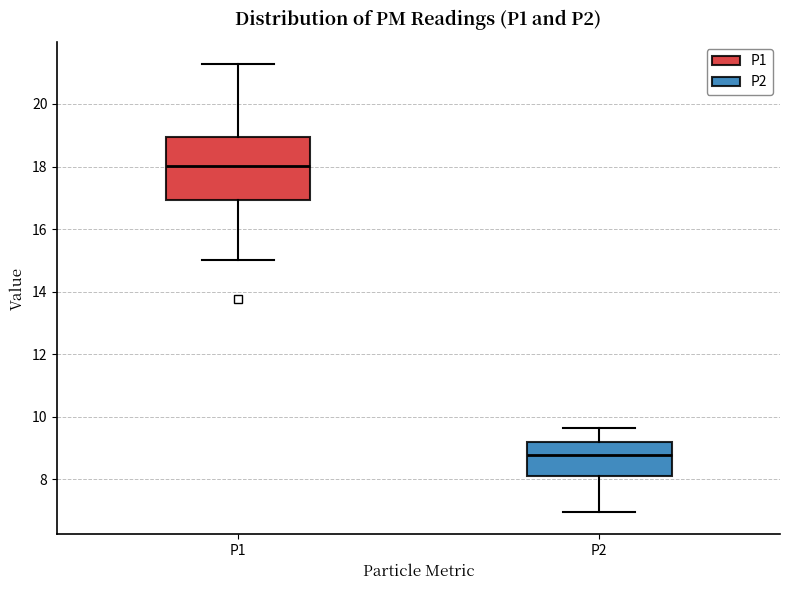

Where is the lower edge of the box for P2 on the y-axis? The values are not printed on the chart, so give them approximately, as read against the axis.

8.2